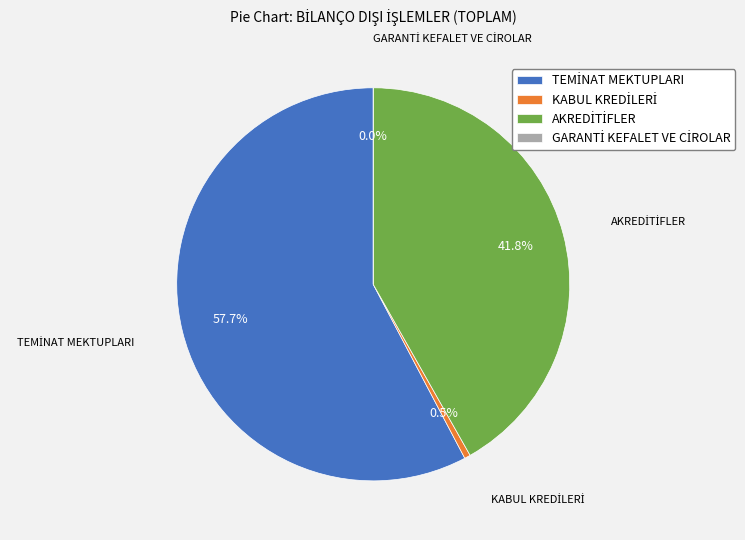

What is the majority slice?

TEMİNAT MEKTUPLARI